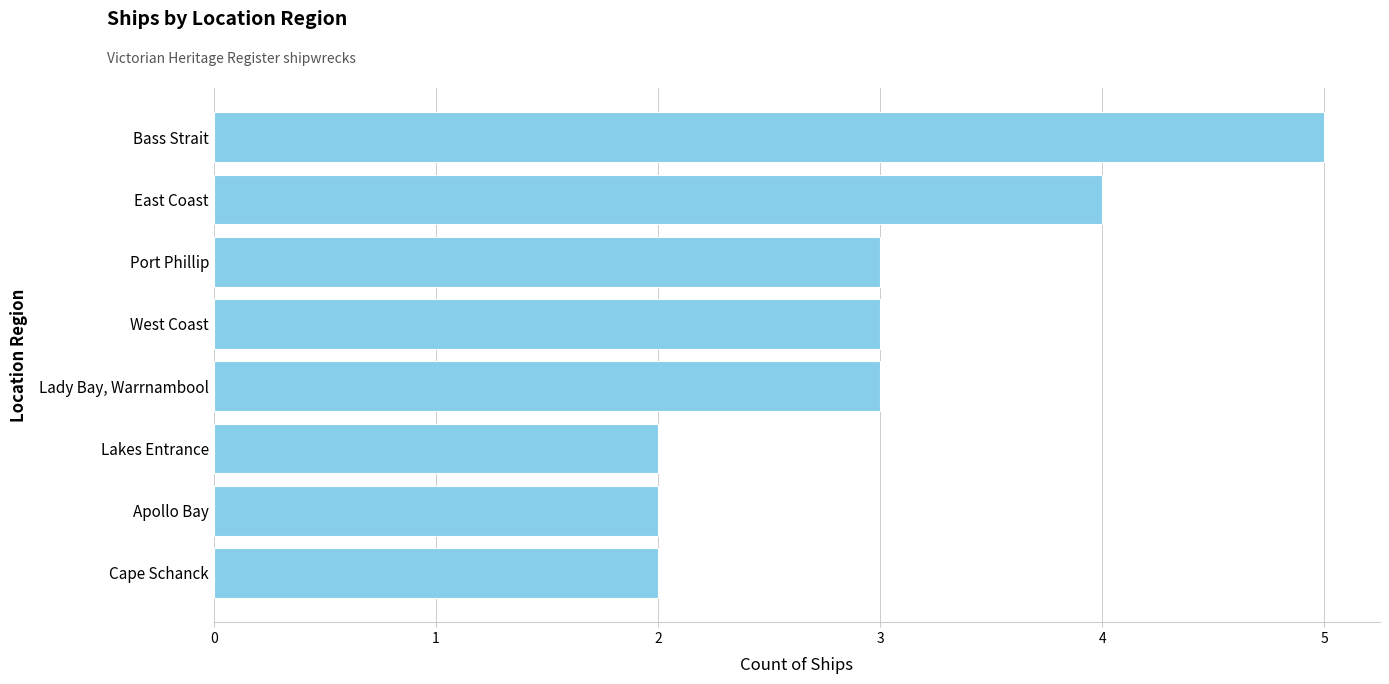

Read the value at Lady Bay, Warrnambool.

3